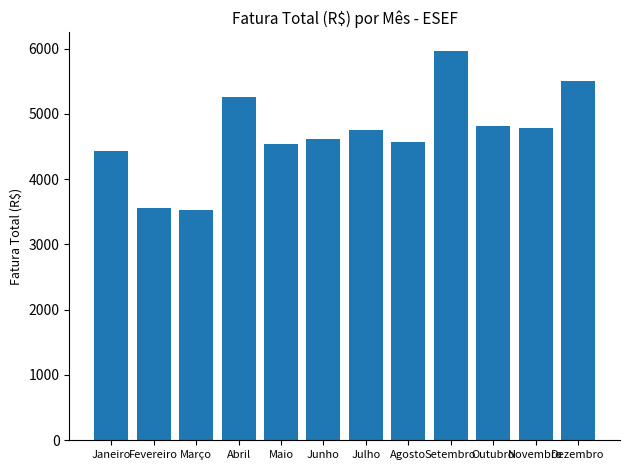

Is it true that the value at Outubro is 4807.5?

True